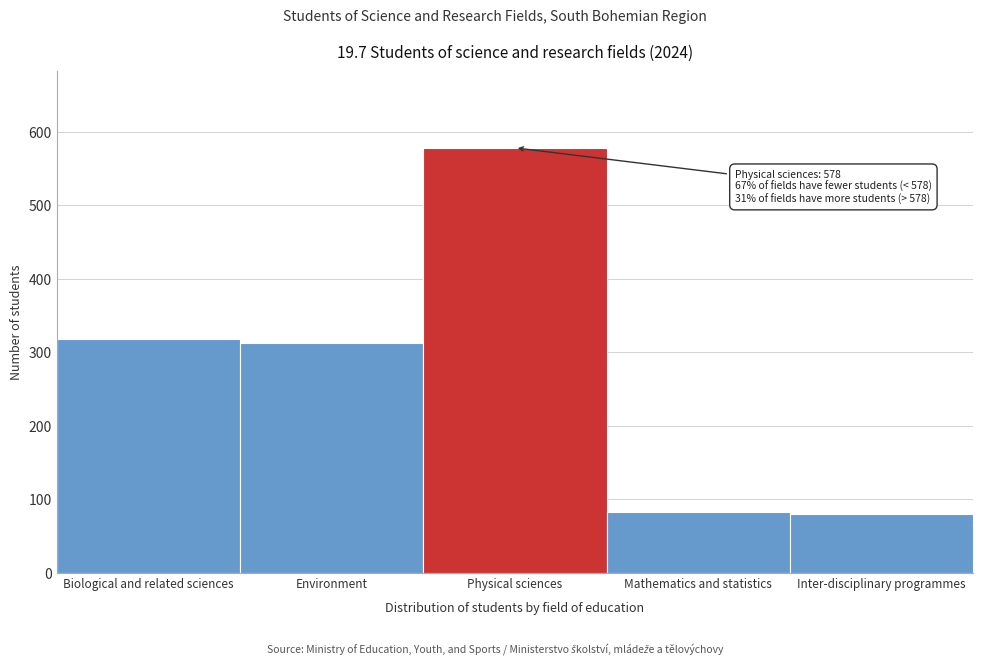

Reading left to right, list all the values displayed in this chart.

318	313	578	82	79